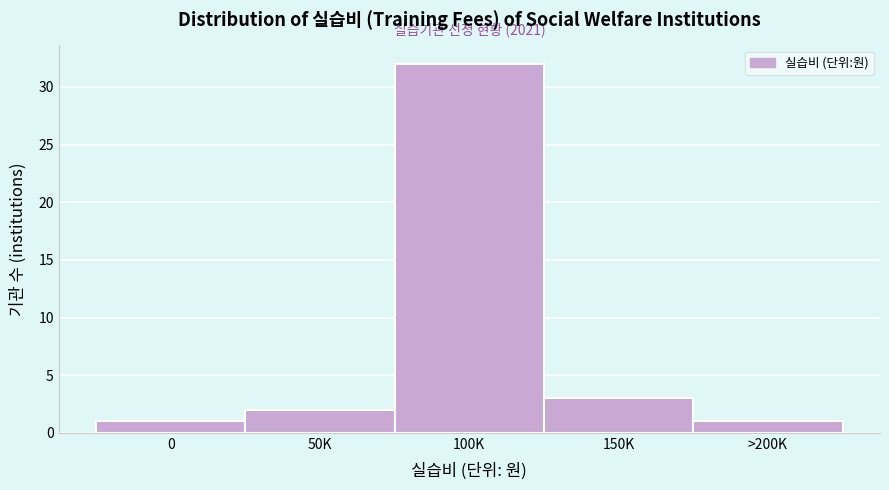

Reading left to right, what are all the values shown in this chart?

0=1	50K=2	100K=32	150K=3	>200K=1